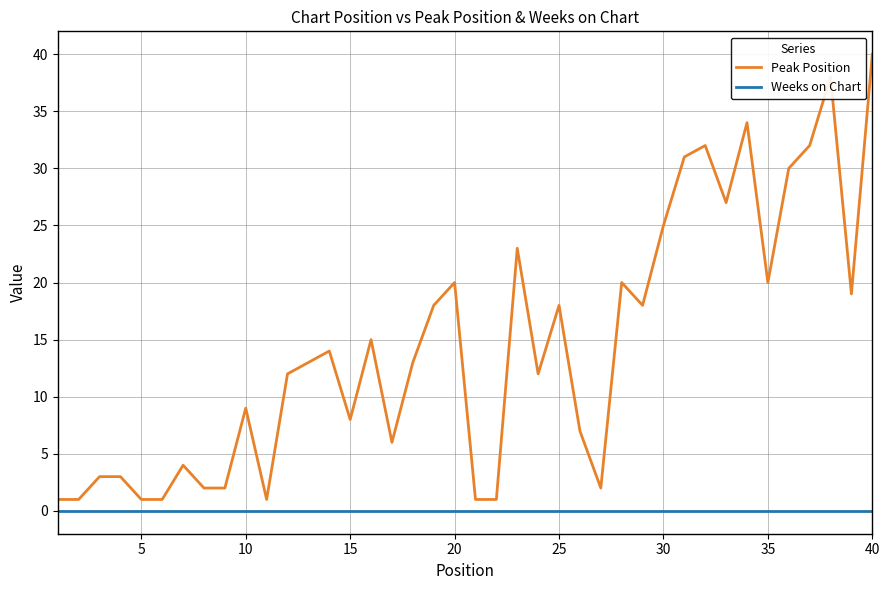

What is the minimum value for Peak Position?

1